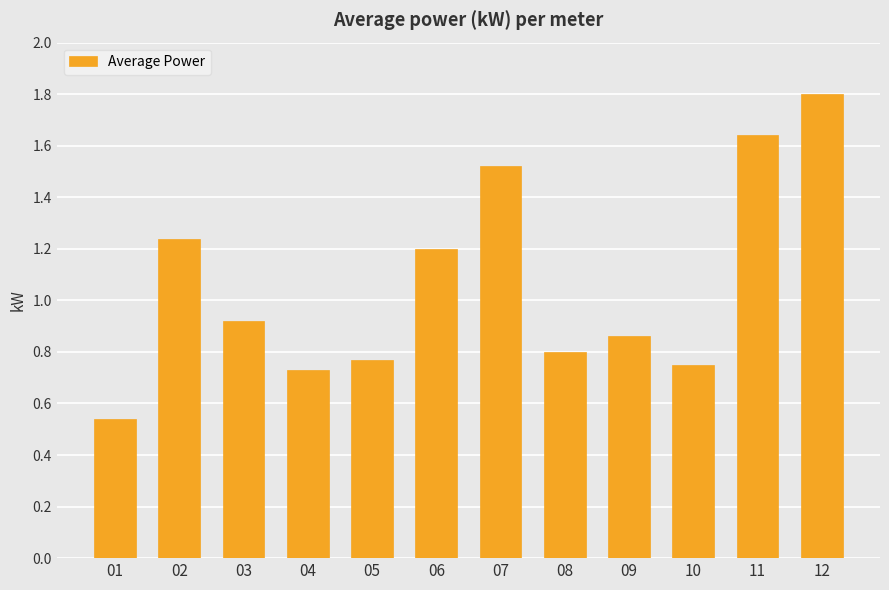

Which has a higher value, 02 or 07?

07